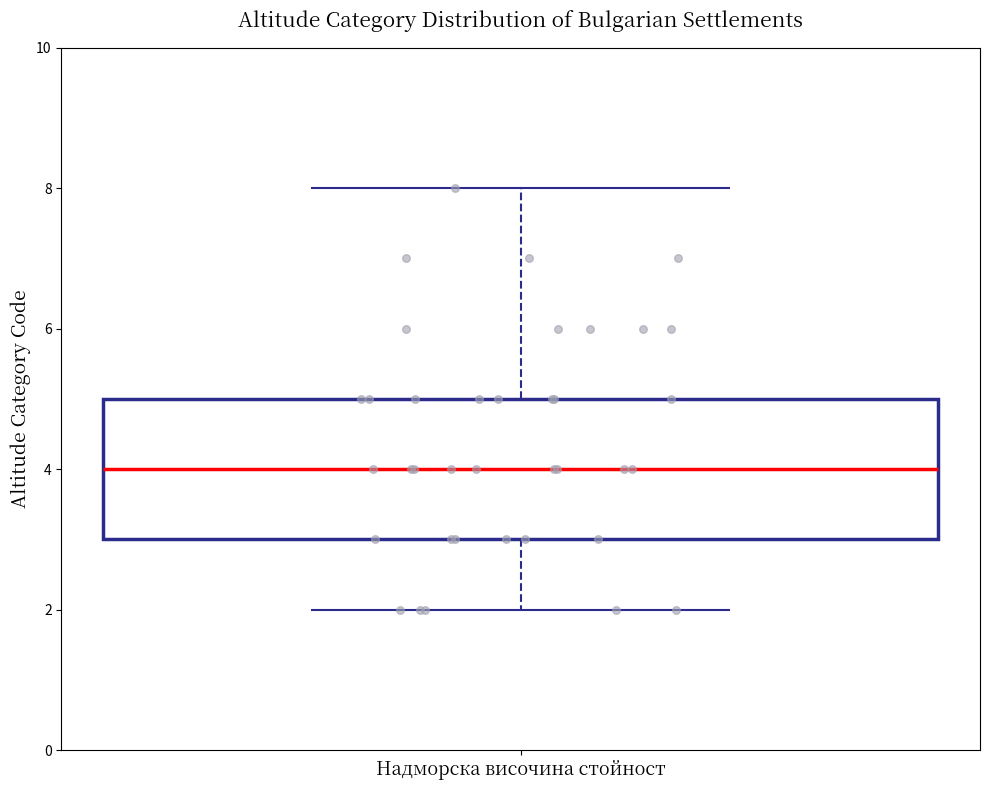

Transcribe this box plot: give where the median line is, the range the box spans, and where the two whiskers end, as read against the y-axis. The values are not printed on the chart, so give them approximately, as read against the axis.

median 4, box 3 to 5, whiskers 2 to 8